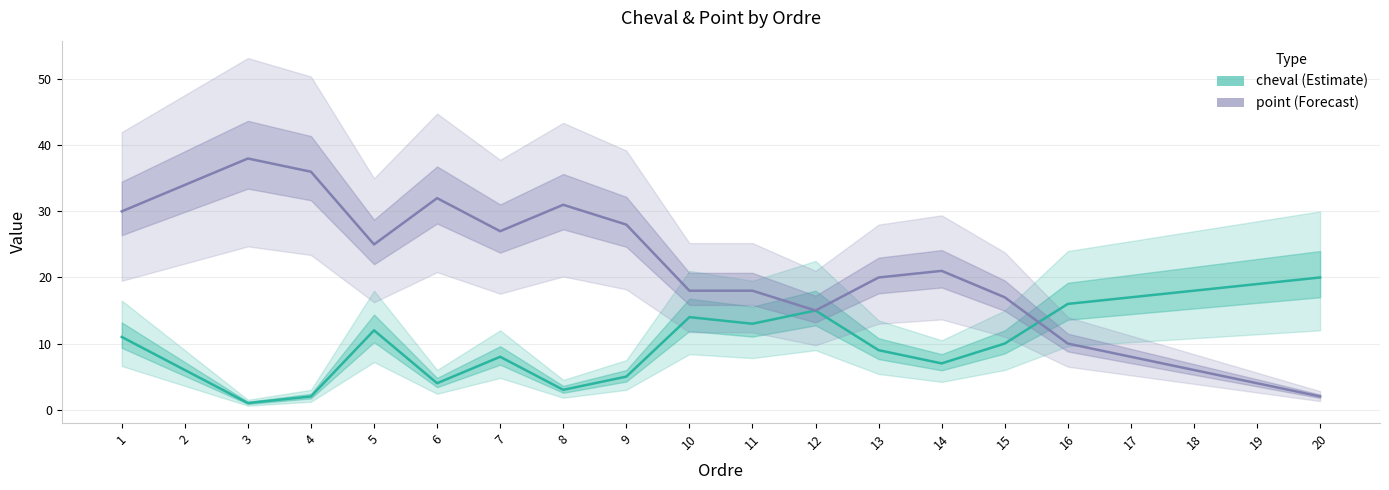

What is the total value across all series at 1?

41